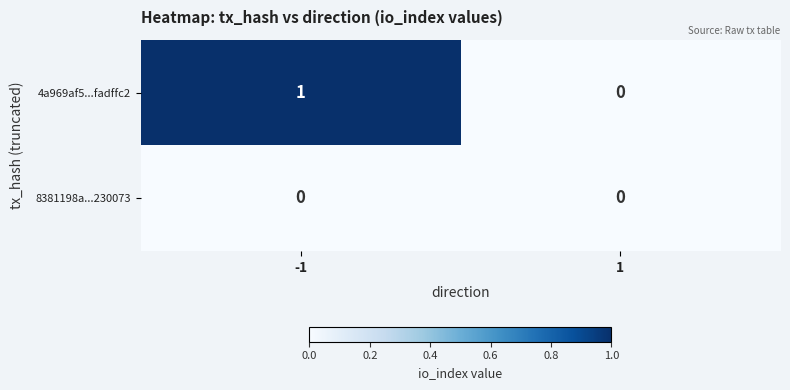

How many distinct data groups are displayed?

2